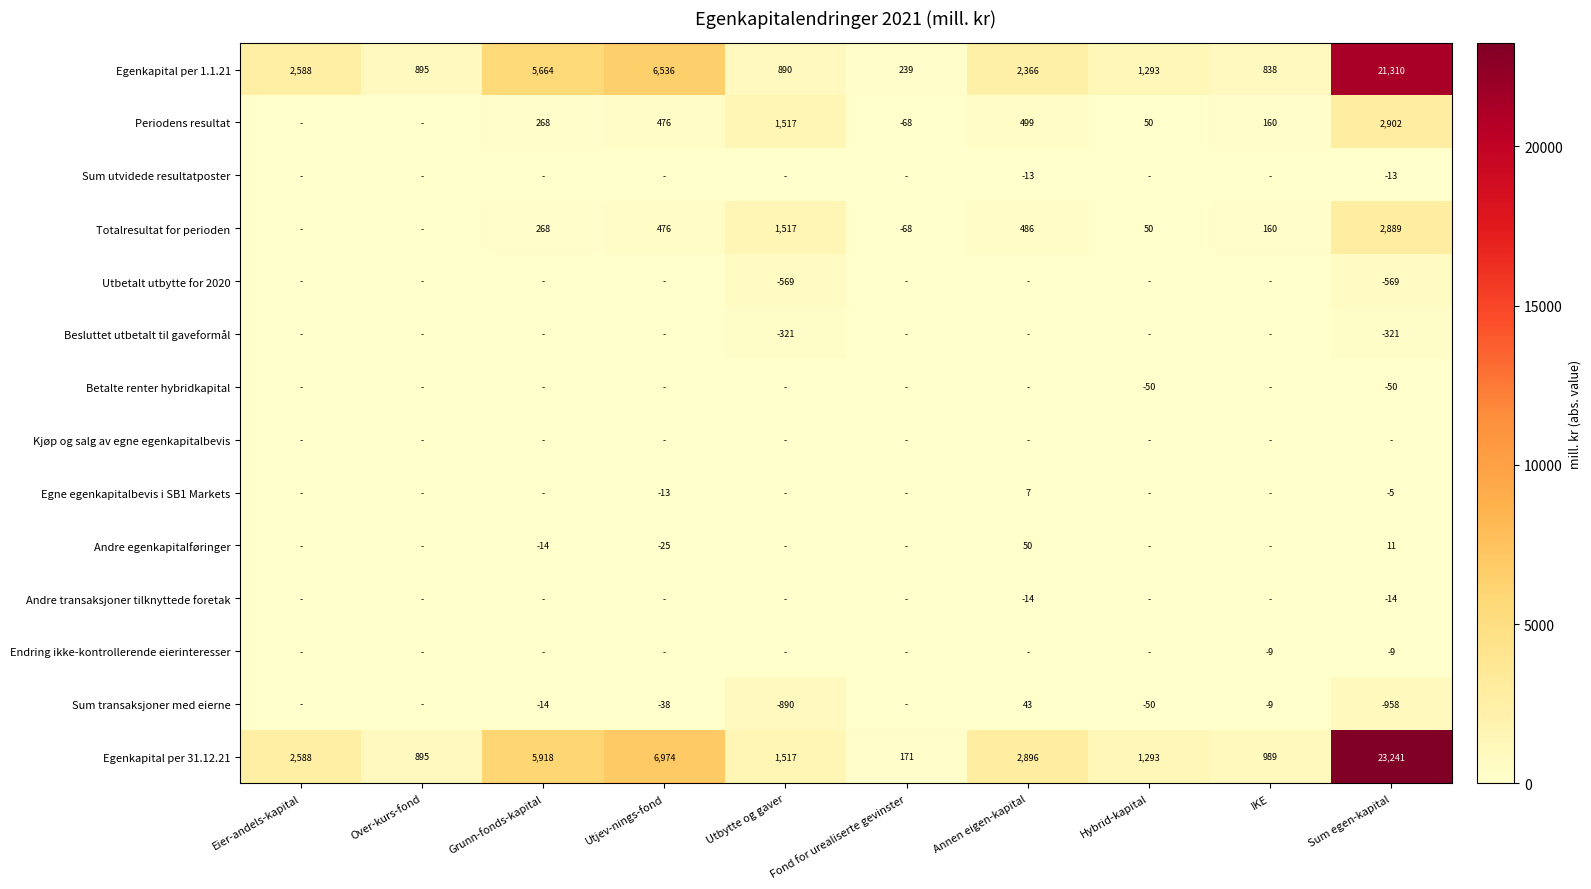

What is the average value of the Egenkapital per 31.12.21 series?

4648